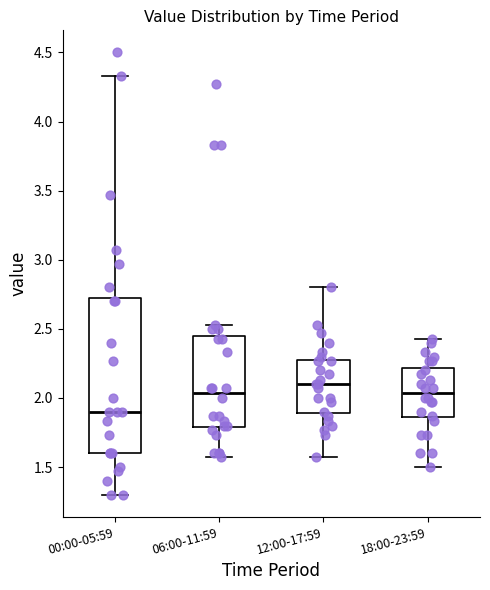

Where is the upper edge of the box for 12:00-17:59 on the y-axis? The values are not printed on the chart, so give them approximately, as read against the axis.

2.30